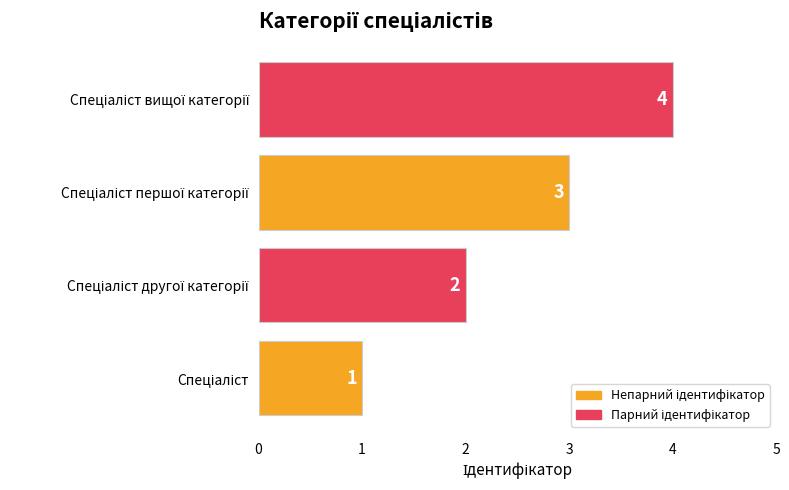

What is the sum of all values?

10